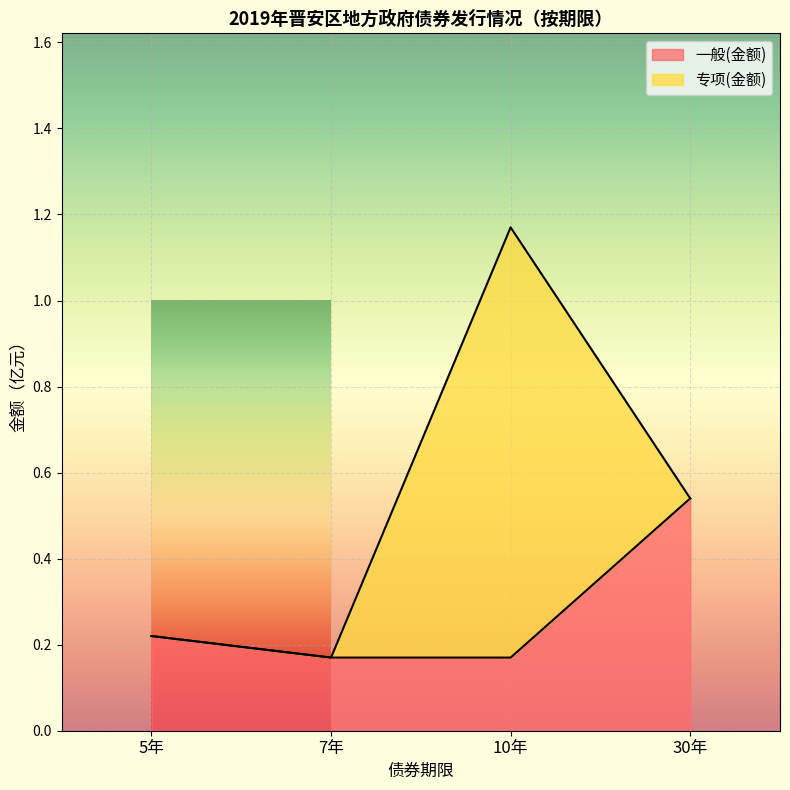

What is the label of the 4th point from the left?

30年